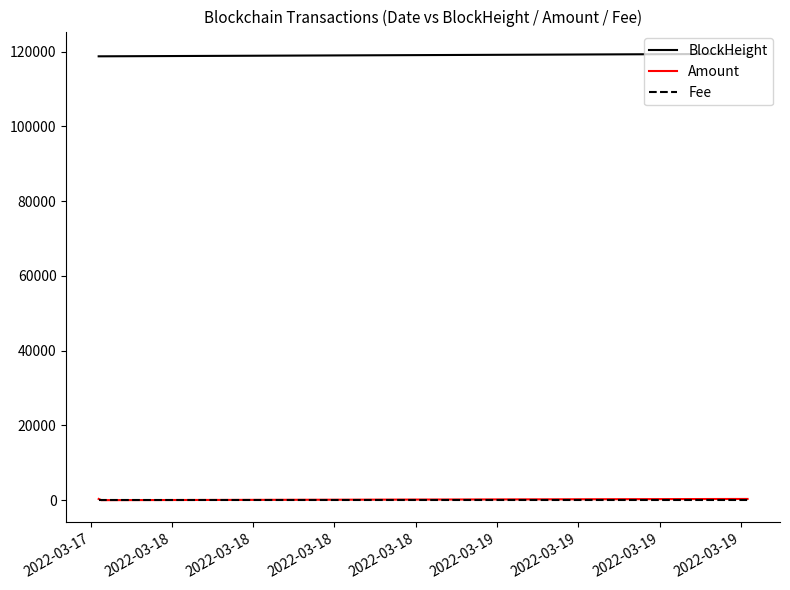

Which series has the widest spread of values?

BlockHeight